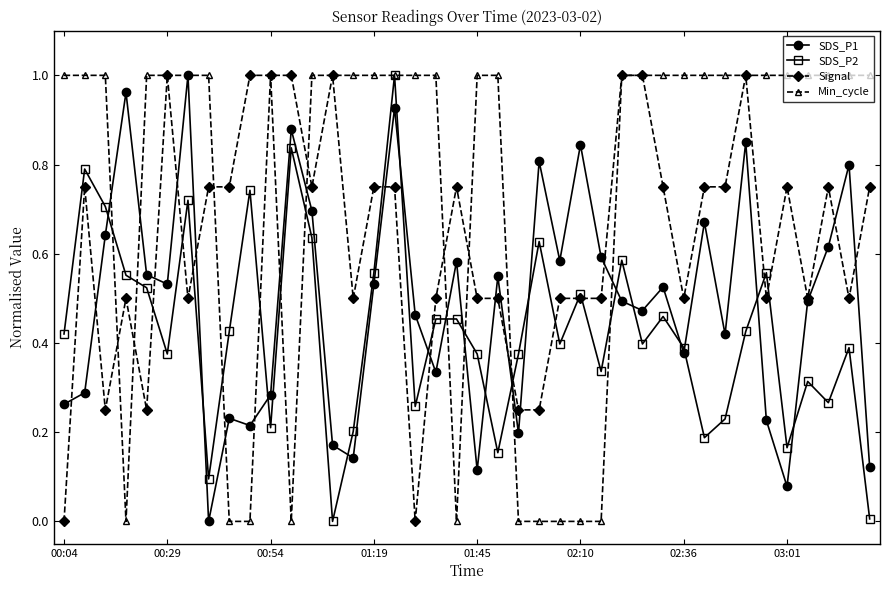

Rank the series by their average value, from lowest to highest.

SDS_P2, SDS_P1, Signal, Min_cycle